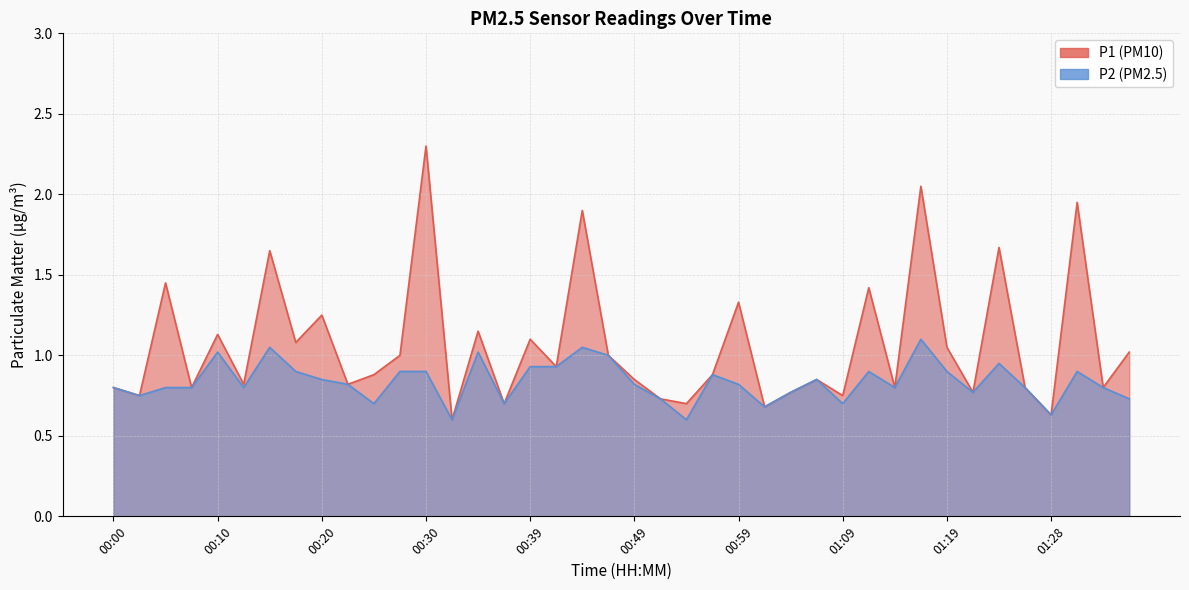

True or false: P2 and P1 intersect in this chart.

False